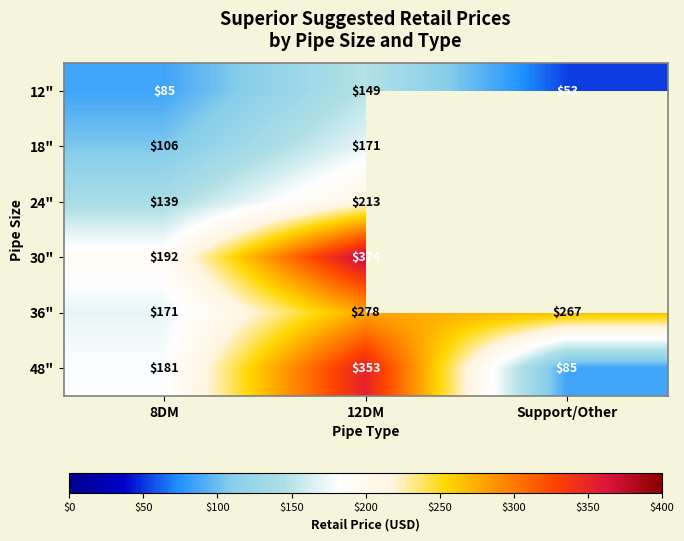

Between 12DM and 8DM, which is larger?

12DM